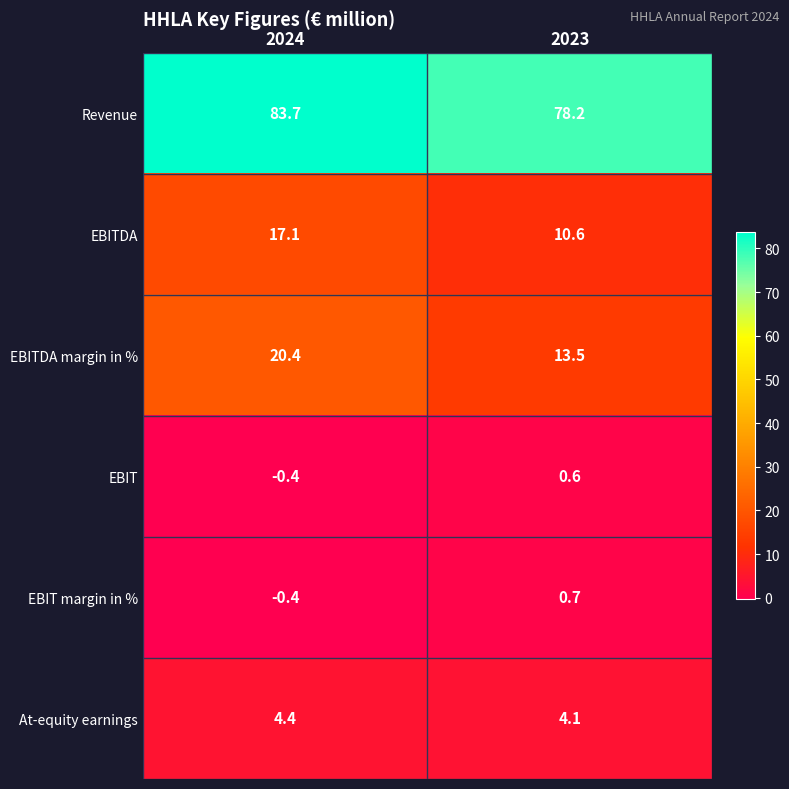

What is the difference between the maximum and minimum values in the EBITDA series?

6.5